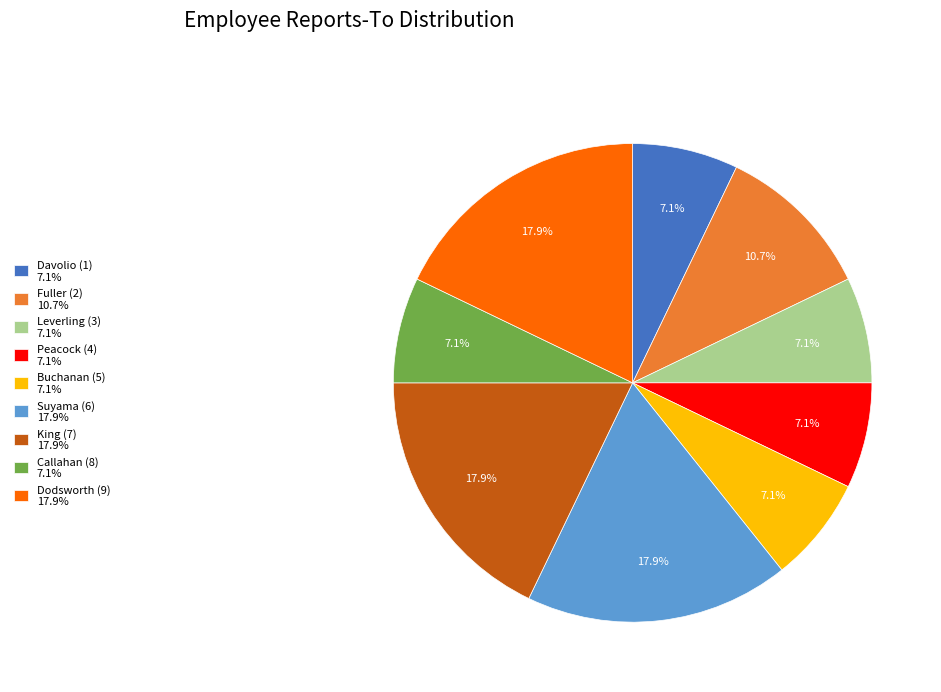

Between Suyama (6) and Fuller (2), which is larger?

Suyama (6)